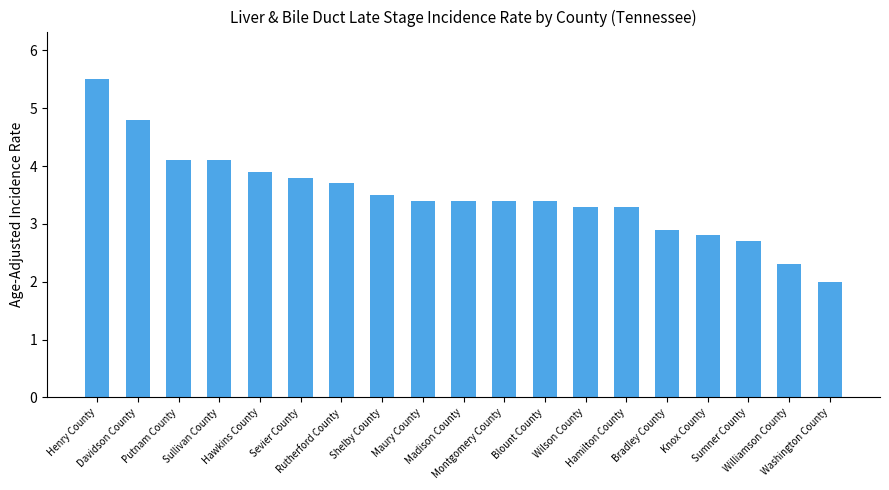

What is the average value?

3.5